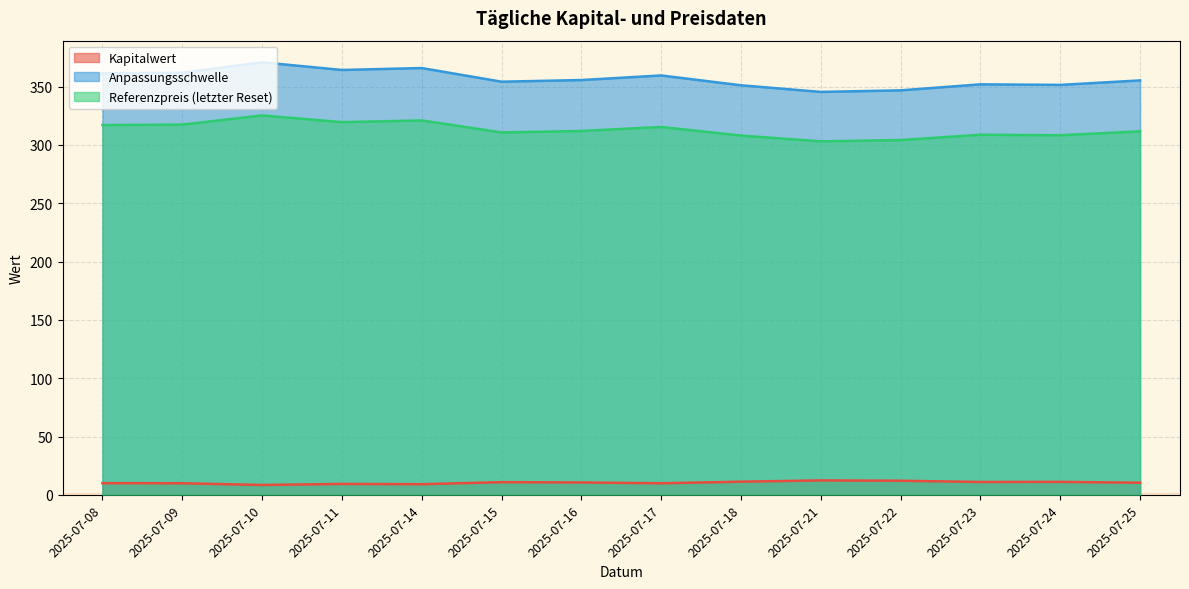

Which series has the largest range (max minus min)?

Anpassungsschwelle